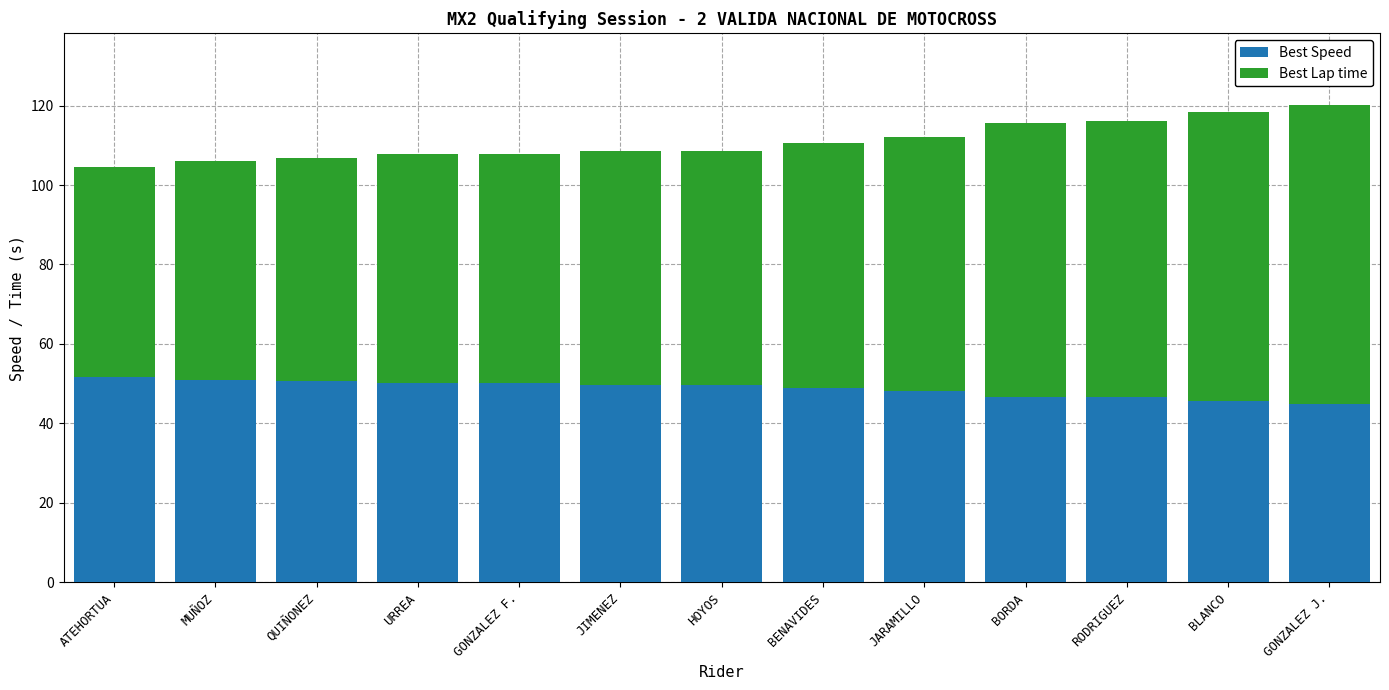

Is it true that Best Speed equals 16.8 at BENAVIDES?

False